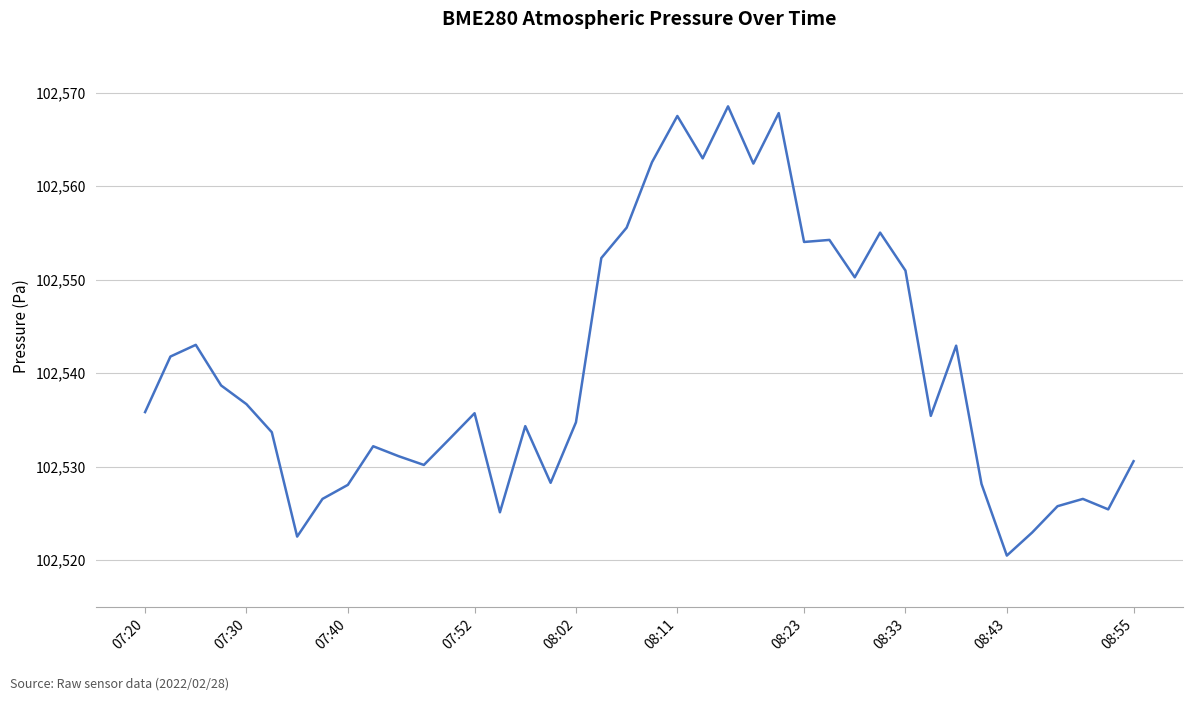

What is the greatest value displayed?

102568.5